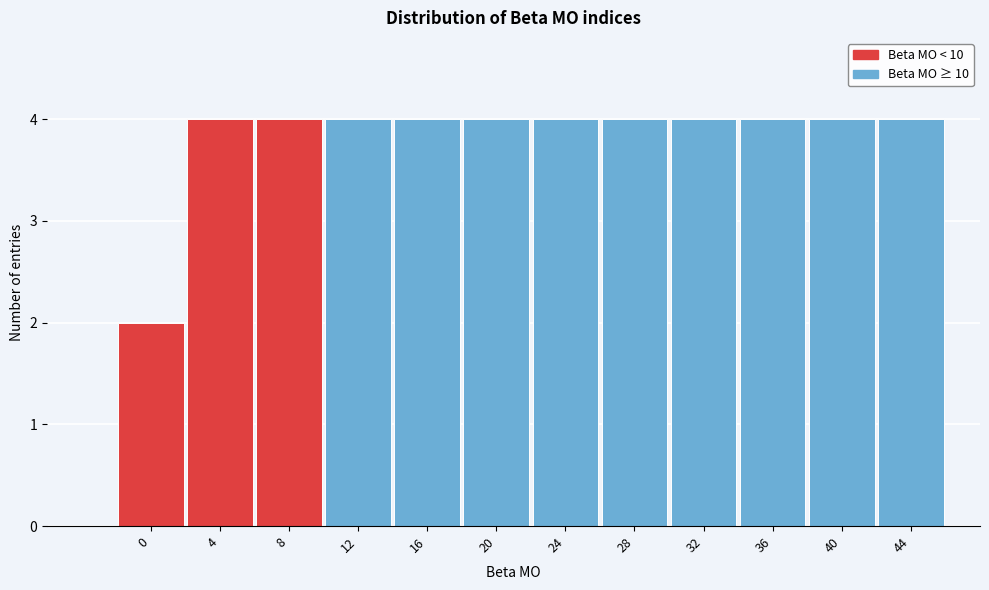

Reading right to left, transcribe all the data shown in this chart.

44=4	40=4	36=4	32=4	28=4	24=4	20=4	16=4	12=4	8=4	4=4	0=2